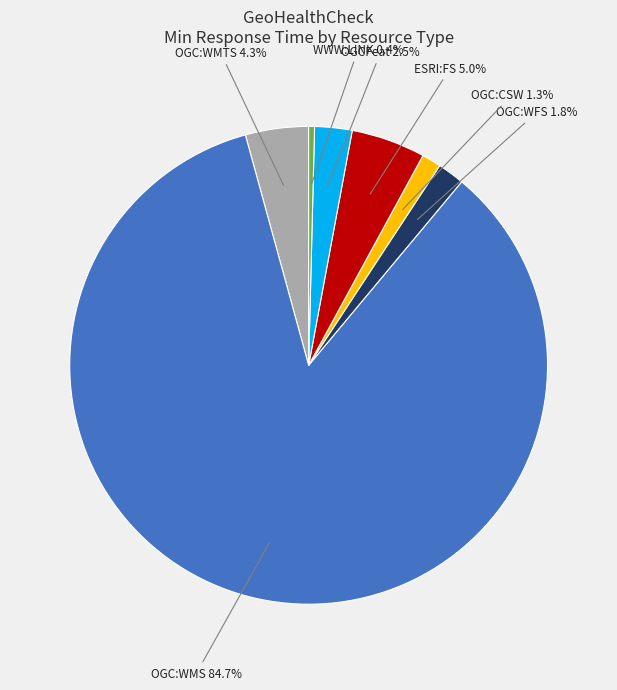

Count the number of slices in the pie.

7